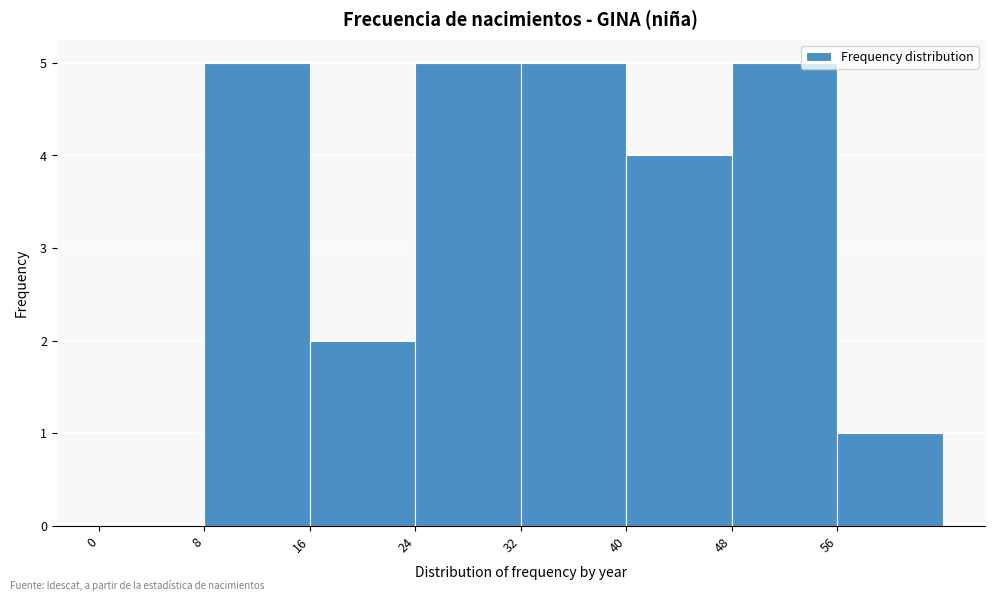

What is the height of the bar covering 16 to 24 on the x-axis? The values are not printed on the chart, so give them approximately, as read against the axis.

2